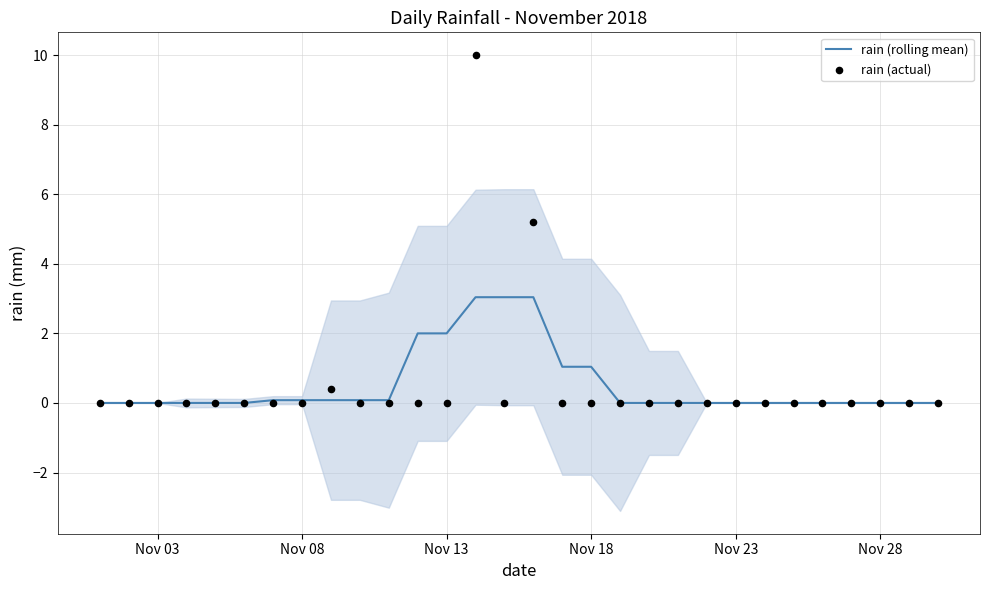

At how many categories does at least one series exceed 0?

12